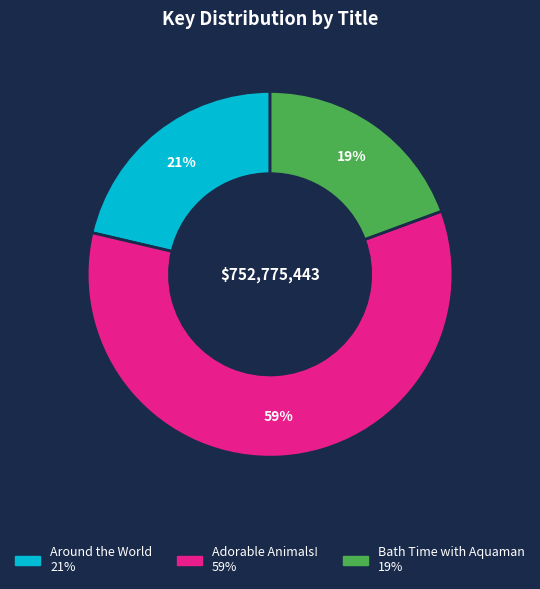

To the nearest percent, what is the difference between the Around the World and Adorable Animals! slice percentages?

38%